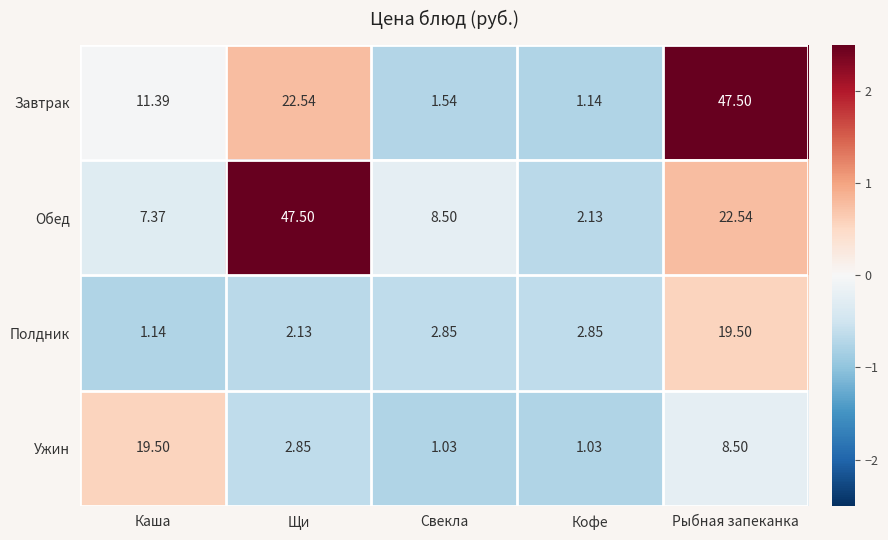

At how many categories does at least one series exceed 1?

5